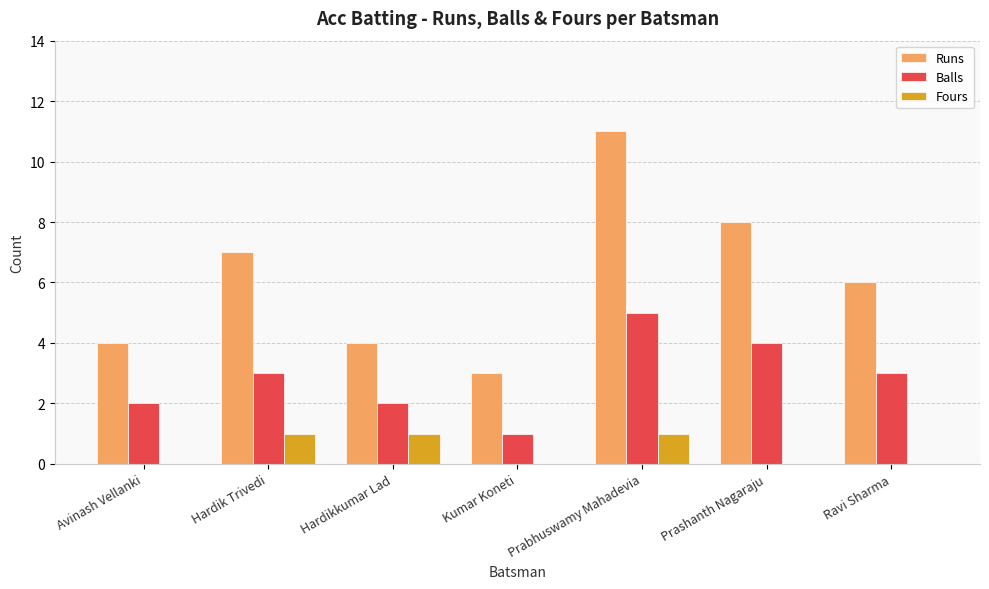

Reading left to right, what are all the values shown in this chart?

Runs: Avinash Vellanki=4	Hardik Trivedi=7	Hardikkumar Lad=4	Kumar Koneti=3	Prabhuswamy Mahadevia=11	Prashanth Nagaraju=8	Ravi Sharma=6
Balls: Avinash Vellanki=2	Hardik Trivedi=3	Hardikkumar Lad=2	Kumar Koneti=1	Prabhuswamy Mahadevia=5	Prashanth Nagaraju=4	Ravi Sharma=3
Fours: Avinash Vellanki=0	Hardik Trivedi=1	Hardikkumar Lad=1	Kumar Koneti=0	Prabhuswamy Mahadevia=1	Prashanth Nagaraju=0	Ravi Sharma=0